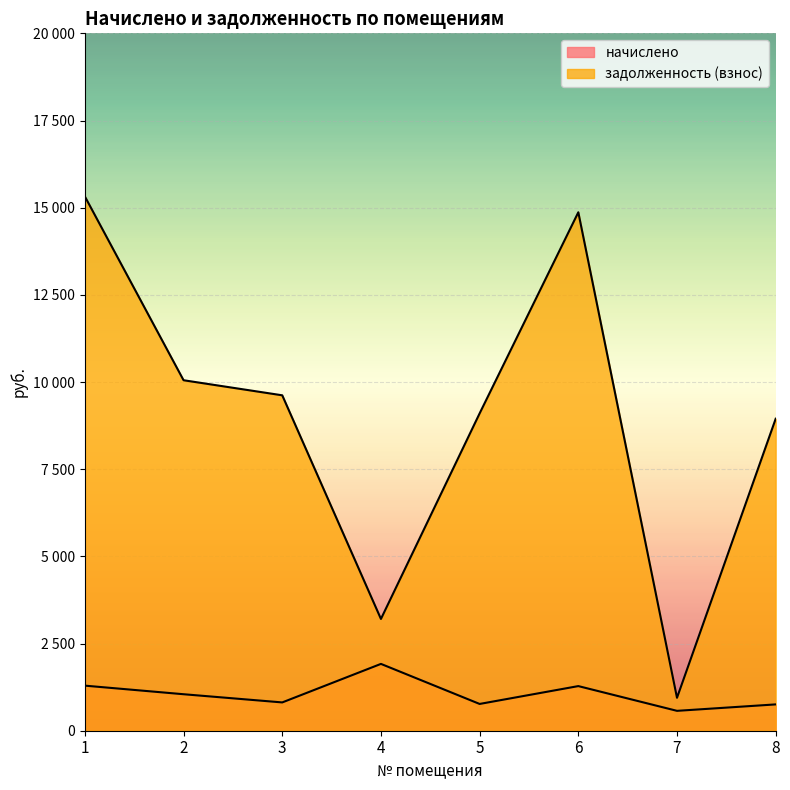

What is the average value of the начислено series?

1055.0